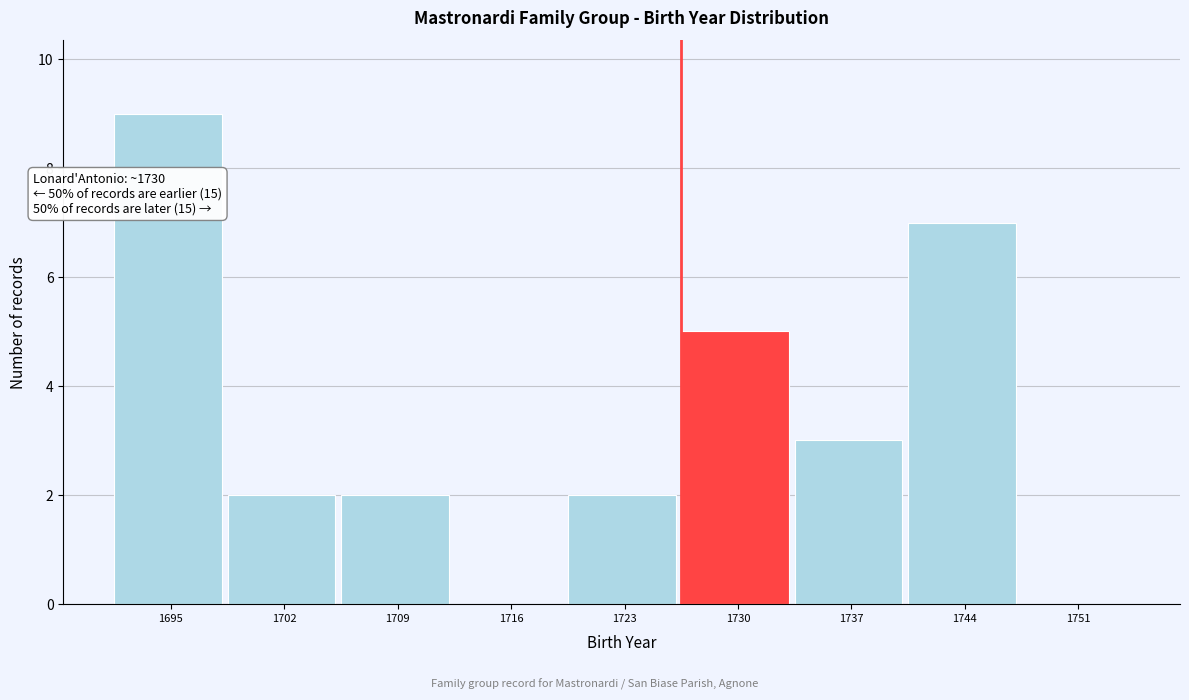

Reading left to right, extract all data points from this chart.

1695=9	1702=2	1709=2	1716=0	1723=2	1730=5	1737=3	1744=7	1751=0